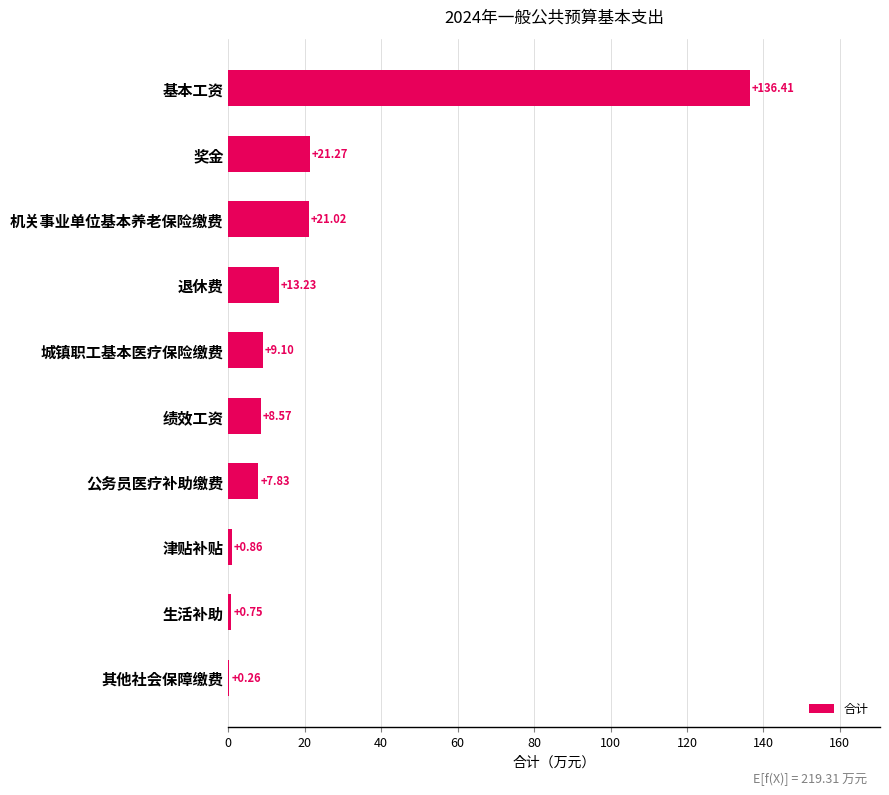

At which label is the value closest to 68?

奖金